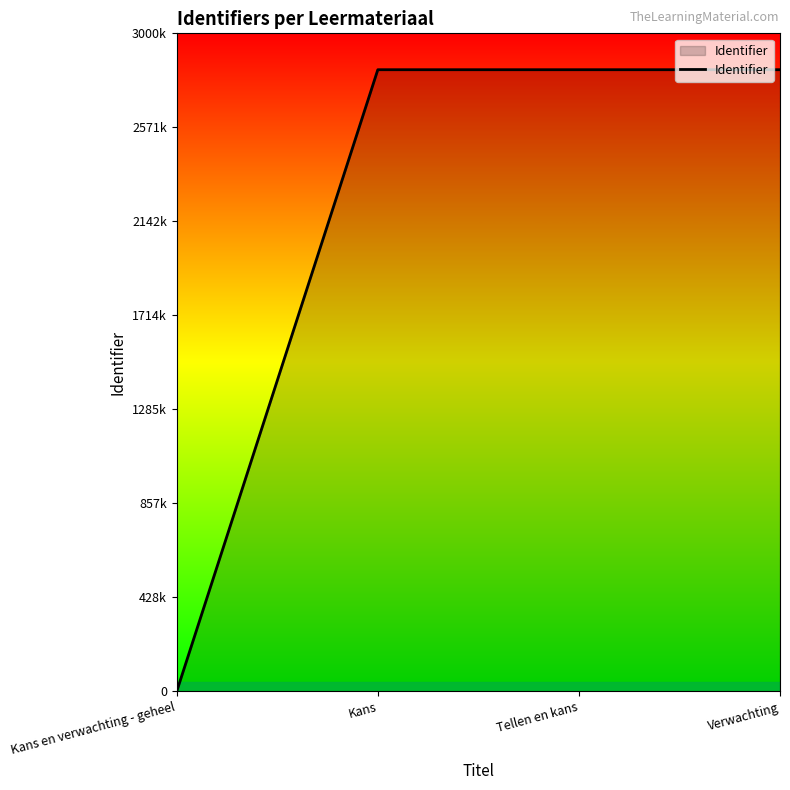

Does the chart have visible grid lines?

No